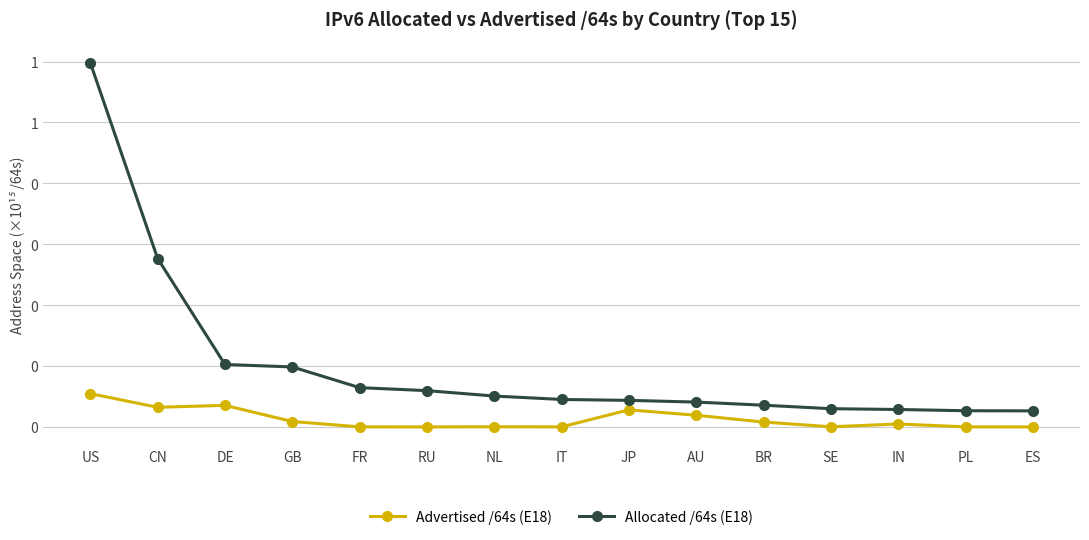

Does the chart have visible grid lines?

Yes